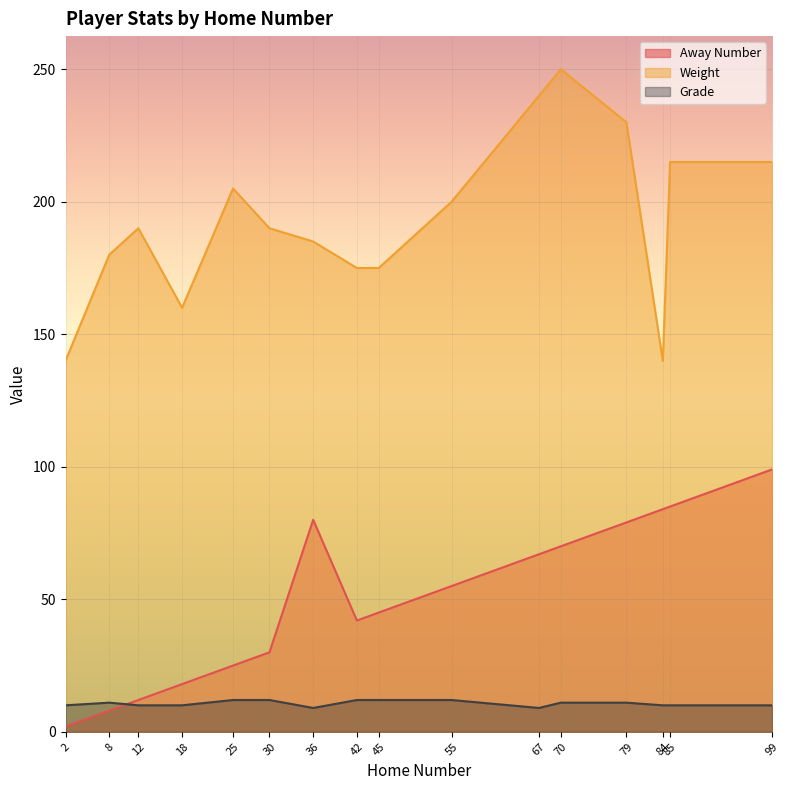

What is the approximate value of Grade at 30?

12